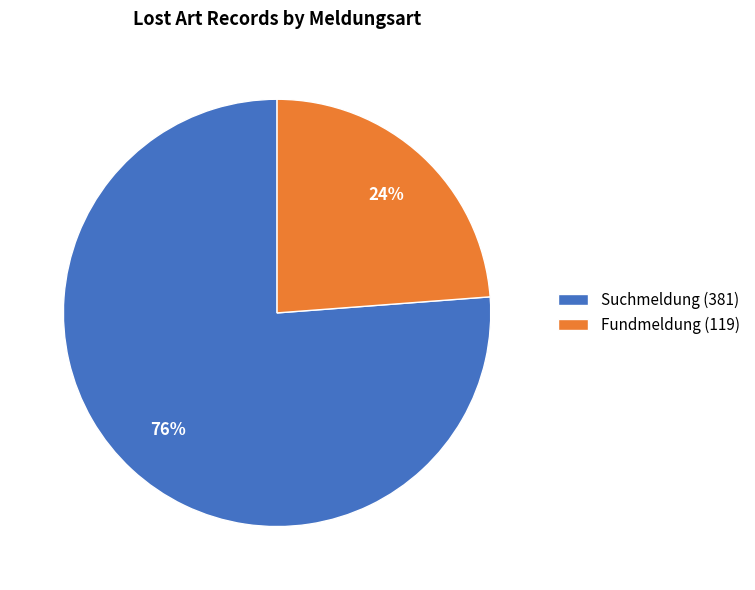

Which category has the smallest portion of the pie?

Fundmeldung